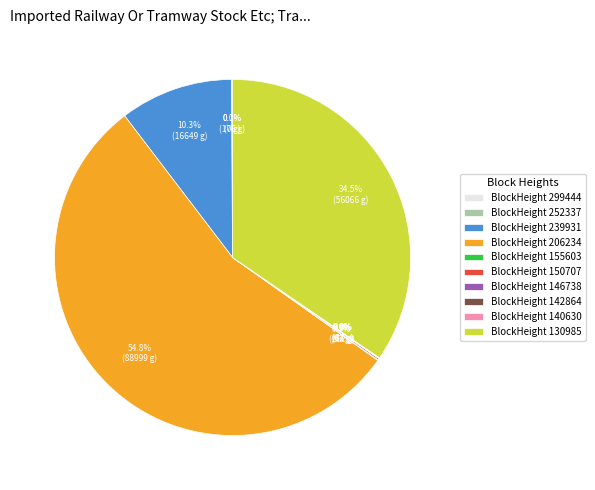

Which slice represents more than half of the pie?

BlockHeight 206234